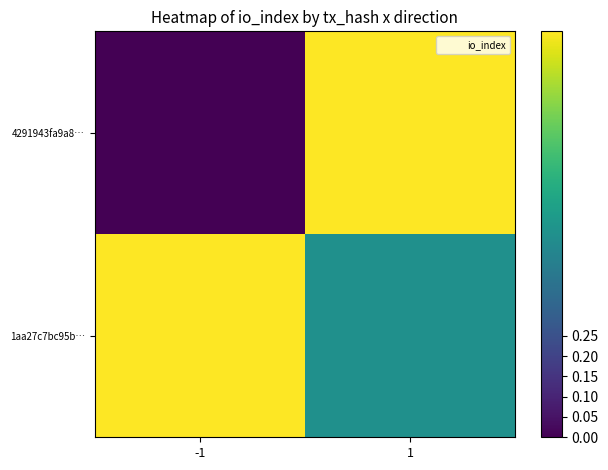

Which series has the widest spread of values?

4291943fa9a8…